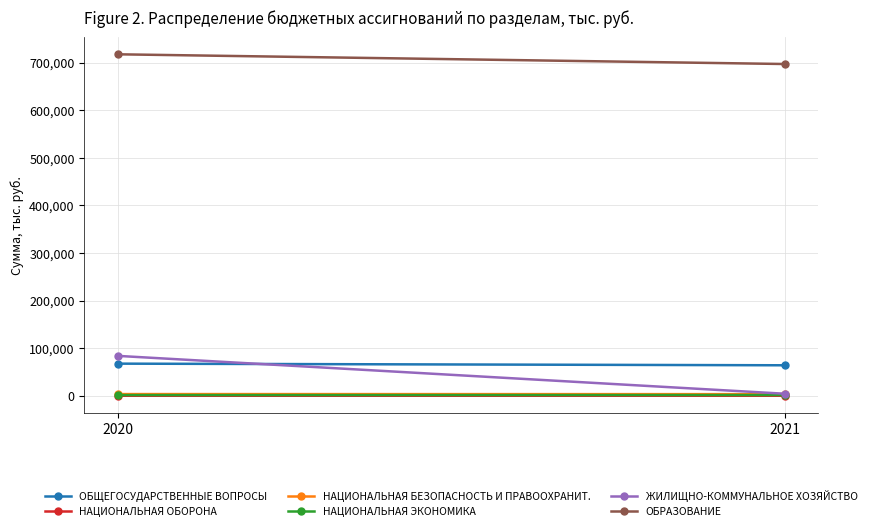

Reading left to right, extract all data points from this chart.

ОБЩЕГОСУДАРСТВЕННЫЕ ВОПРОСЫ: 2020=67533.0	2021=64092.8
НАЦИОНАЛЬНАЯ ОБОРОНА: 2020=36.0	2021=80.0
НАЦИОНАЛЬНАЯ БЕЗОПАСНОСТЬ И ПРАВООХРАНИТ.: 2020=3572.8	2021=3407.2
НАЦИОНАЛЬНАЯ ЭКОНОМИКА: 2020=1472.2	2021=1569.3
ЖИЛИЩНО-КОММУНАЛЬНОЕ ХОЗЯЙСТВО: 2020=83848.5	2021=4268.2
ОБРАЗОВАНИЕ: 2020=717730.3	2021=697300.5